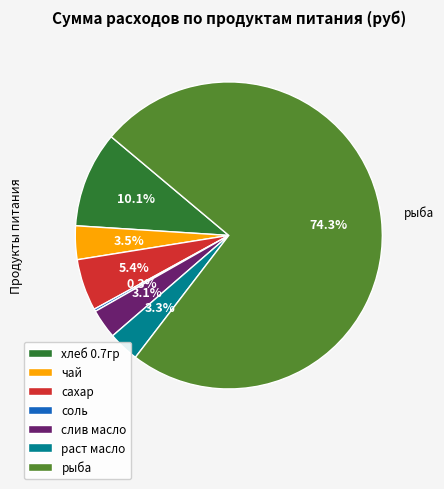

To the nearest percent, what portion does сахар represent?

5%